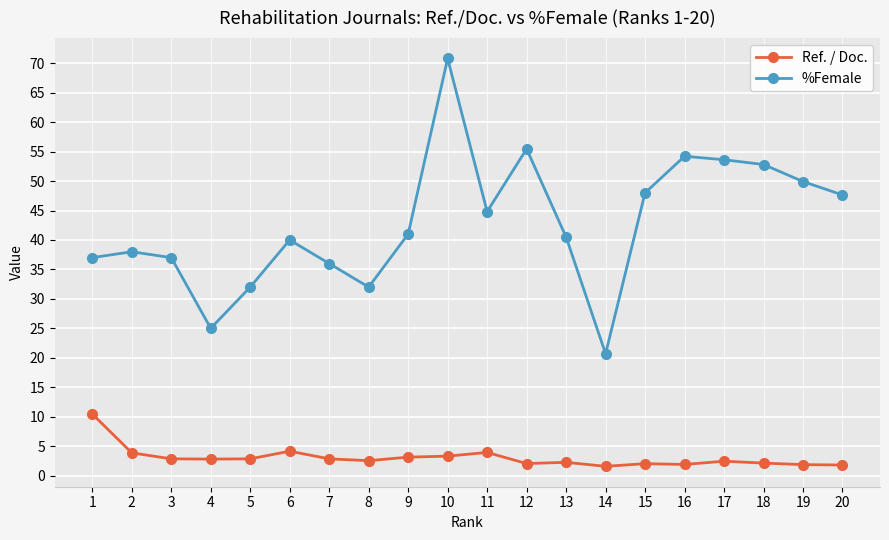

What is the spread (max minus min) of values at 5?

29.2